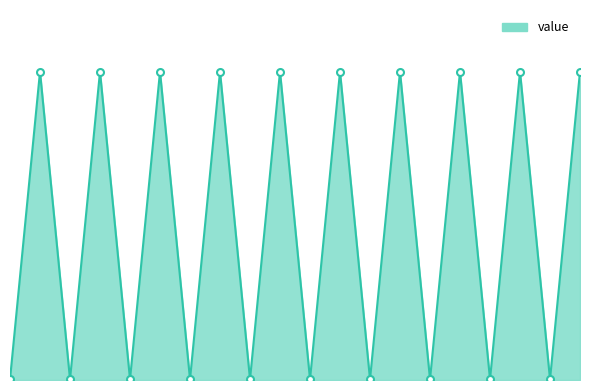

What is the difference between the values at 17 and 12?

47.2